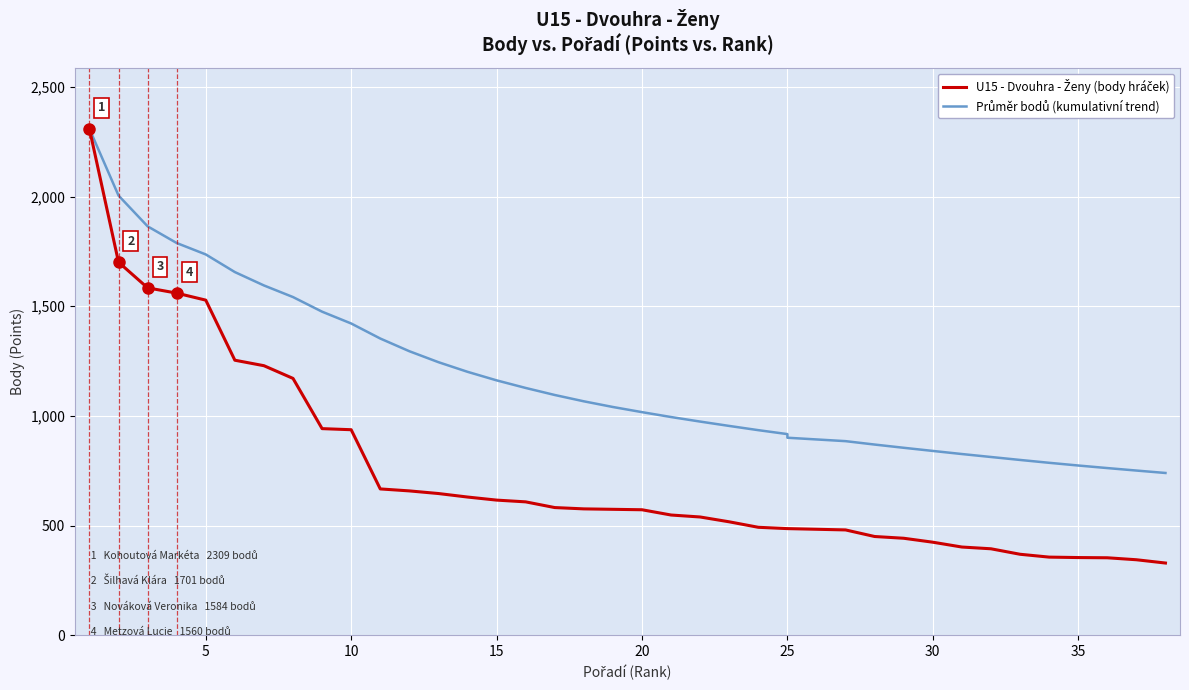

List the series in order of their peak value, highest first.

Cumulative Average Points (reference trend), U15 - Dvouhra - Ženy (individual points)